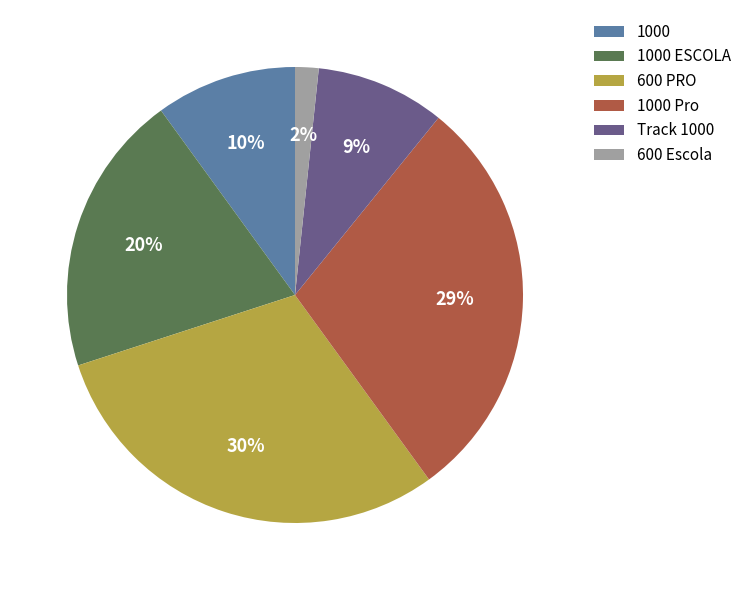

Which has a higher value, 1000 or 600 PRO?

600 PRO